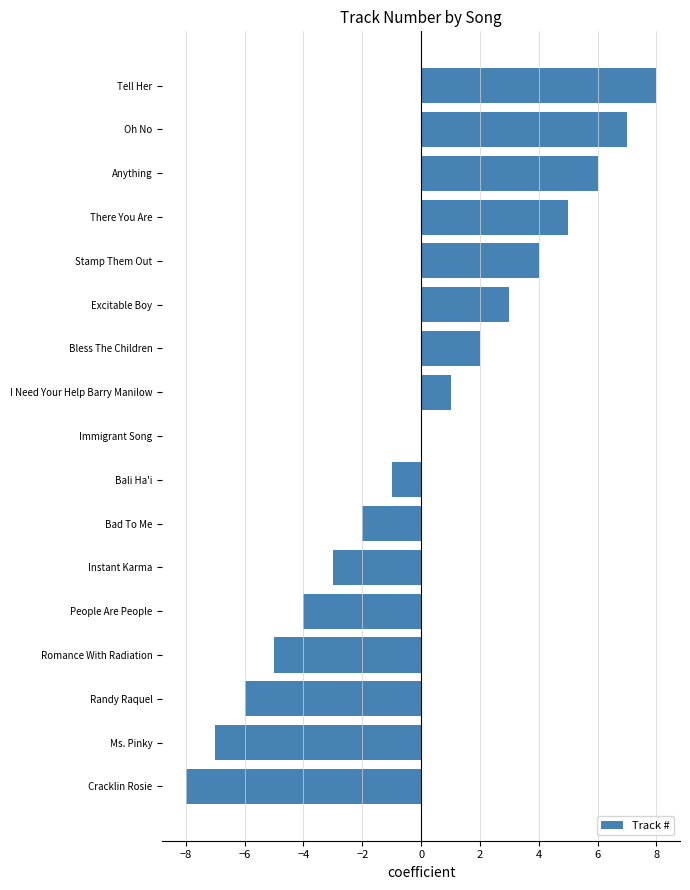

Read the value at There You Are.

5